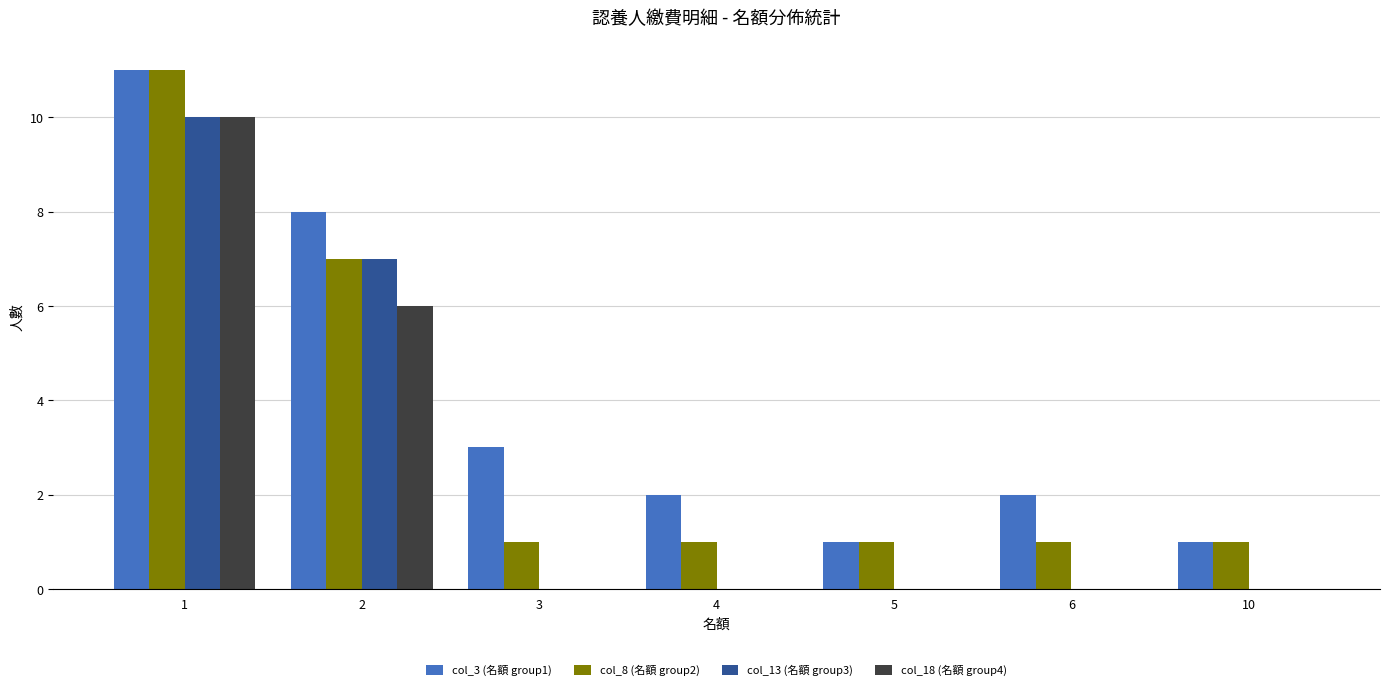

Is it true that col_8 (名額 group2) equals 0 at 3?

False